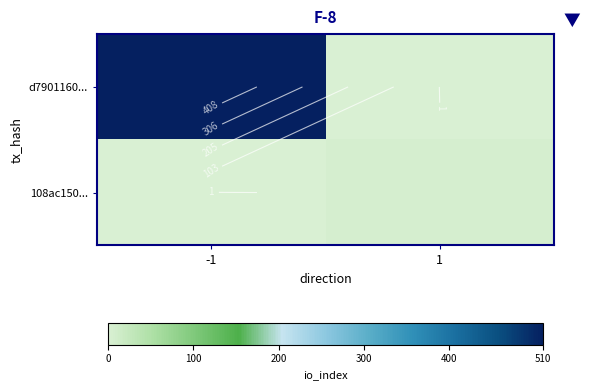

What is the sum of the 108ac150... values at -1 and 1?

5